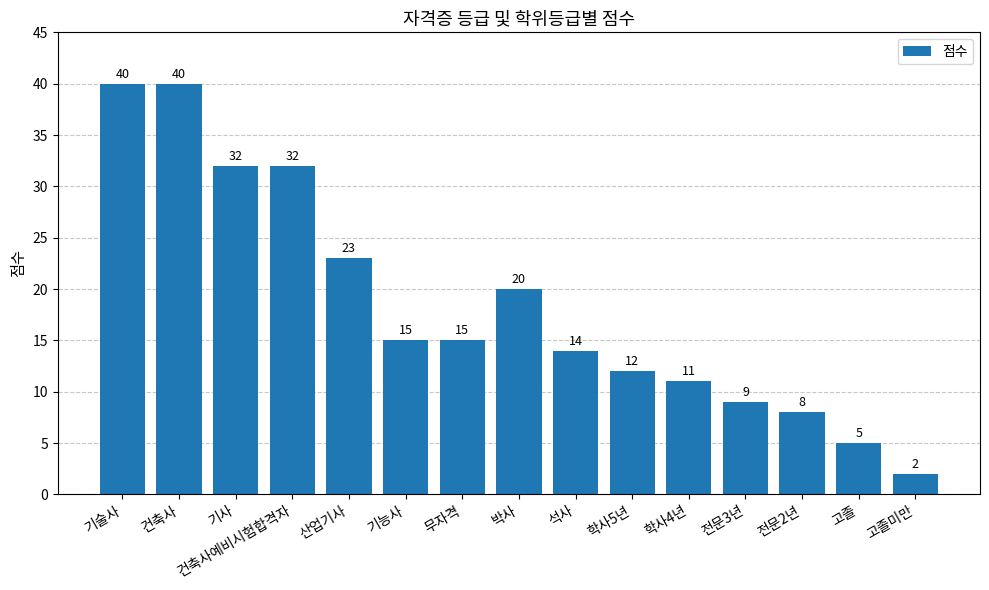

What is the value of the 5th bar from the left?

23